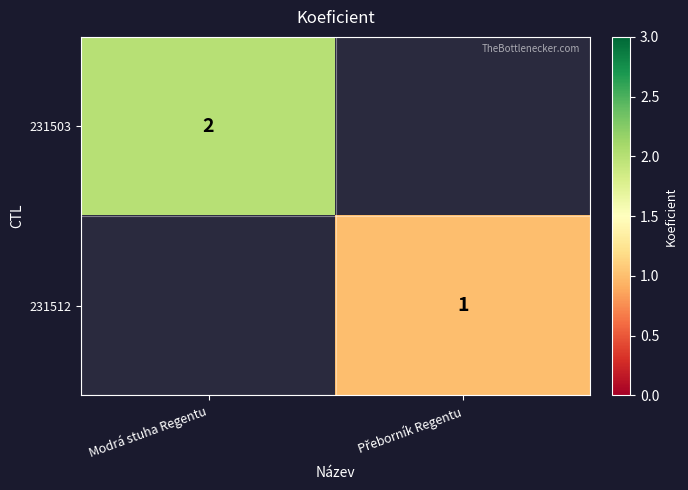

The value of 231503 at Modrá stuha Regentu is 3. True or false?

False